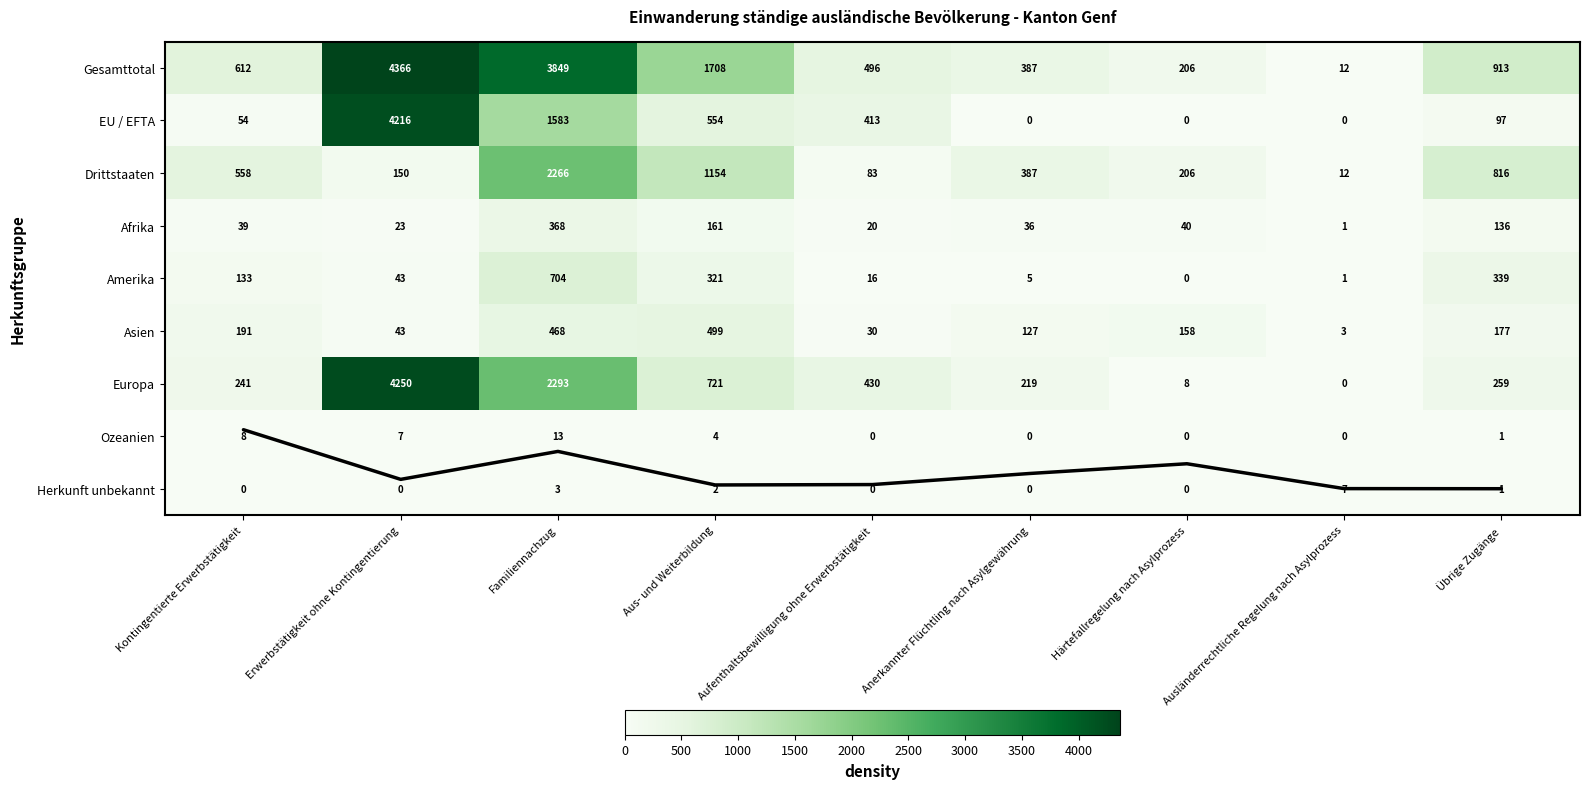

At which category is the sum across all series the highest?

Erwerbstätigkeit ohne Kontingentierung